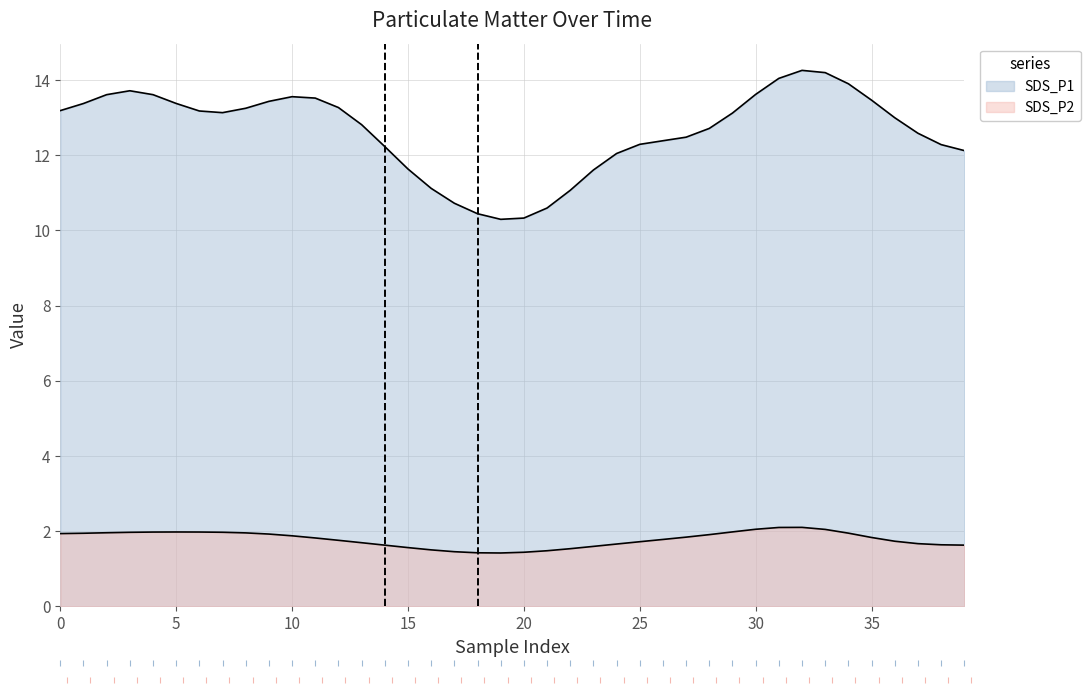

What position from the right is 13?

27